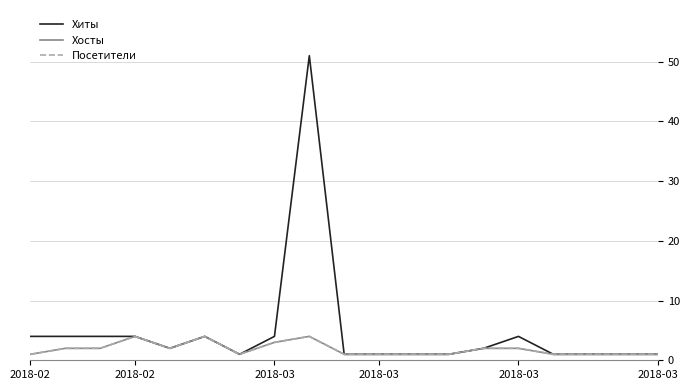

At which category does the chart reach its peak across all series?

8